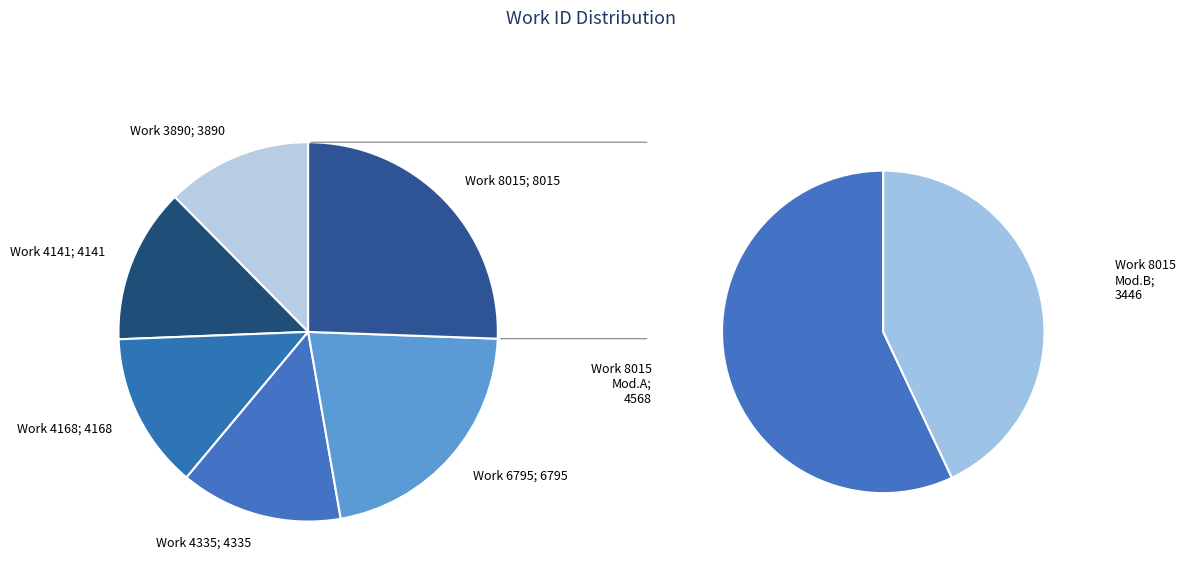

To the nearest percent, what is the combined percentage of Work 4141 and Work 4335?

27%